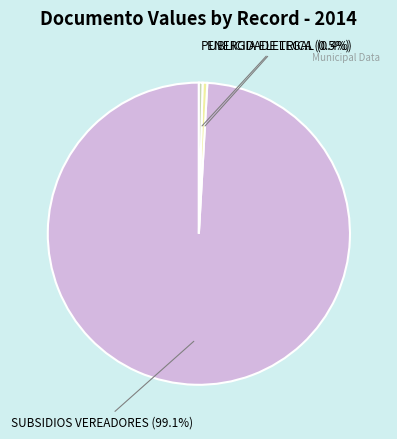

Which has a higher value, SUBSIDIOS VEREADORES or PUBLICIDADE LEGAL?

SUBSIDIOS VEREADORES